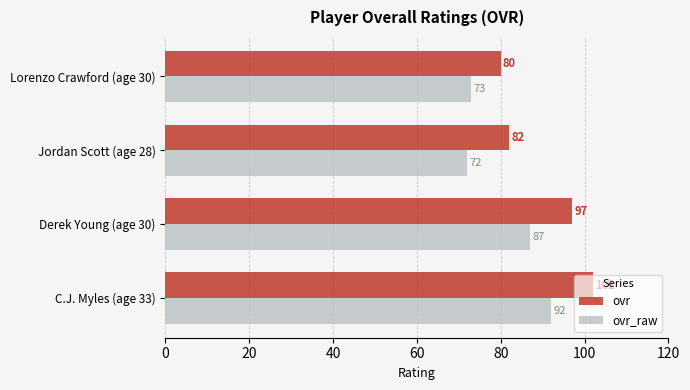

How many values in the ovr series are below 97?

2